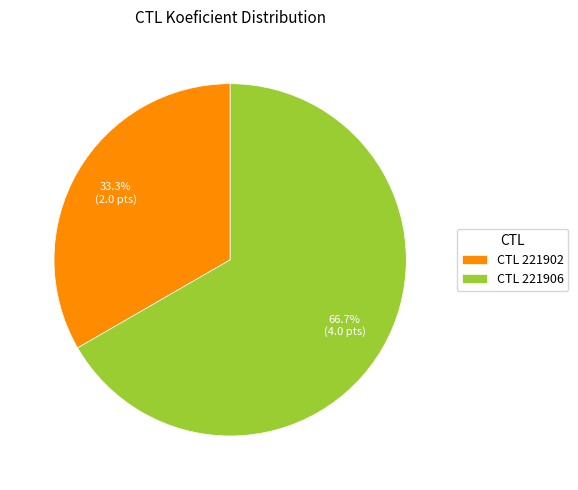

What is the majority slice?

CTL 221906